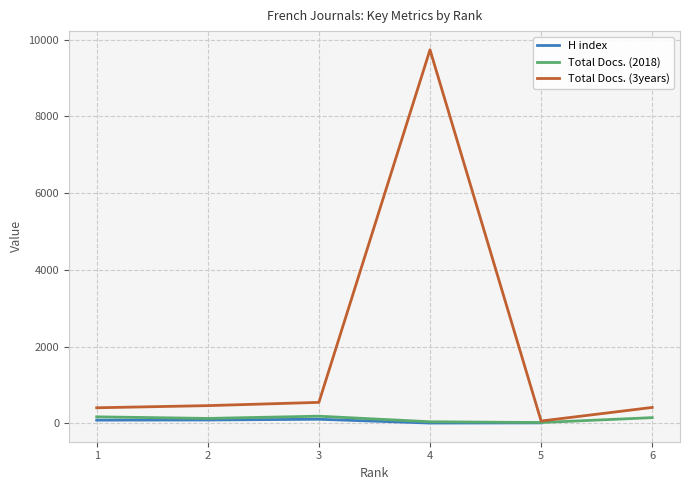

Is this an area chart (filled region under the line)?

No